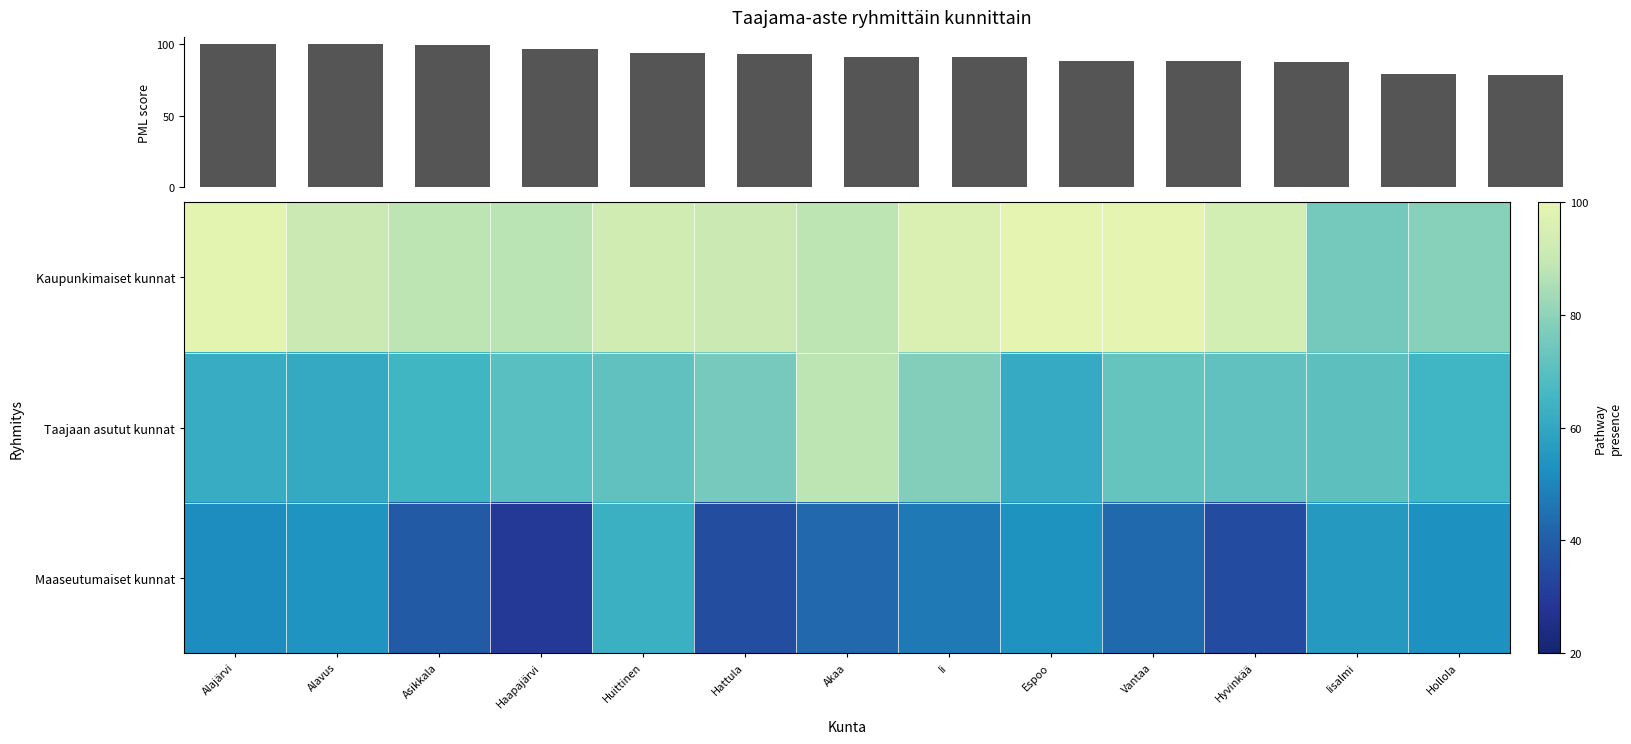

Which series has the largest total across all categories?

Kaupunkimaiset kunnat